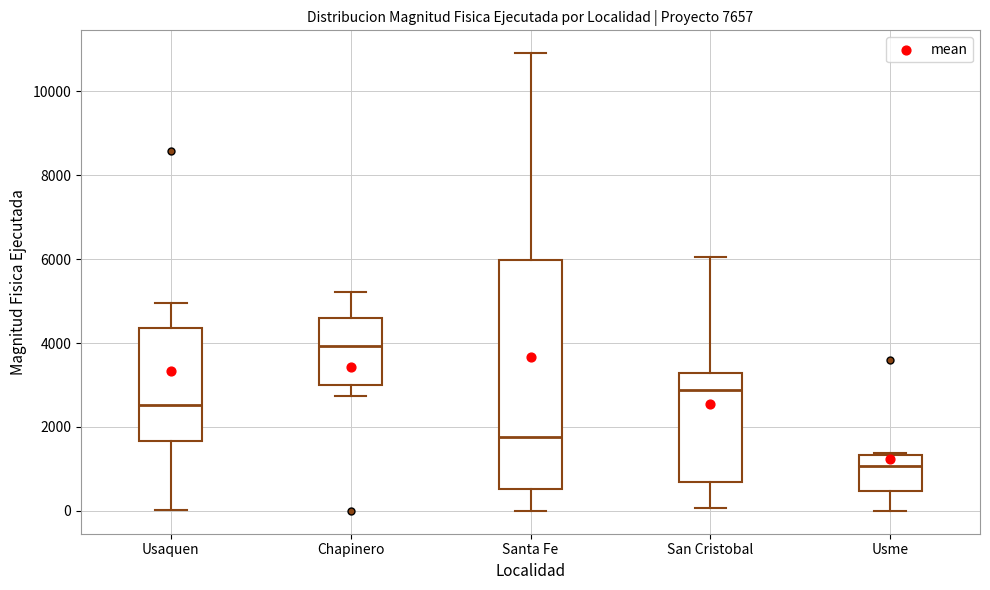

Where does the median line of the box for Usme sit on the y-axis? The values are not printed on the chart, so give them approximately, as read against the axis.

1000